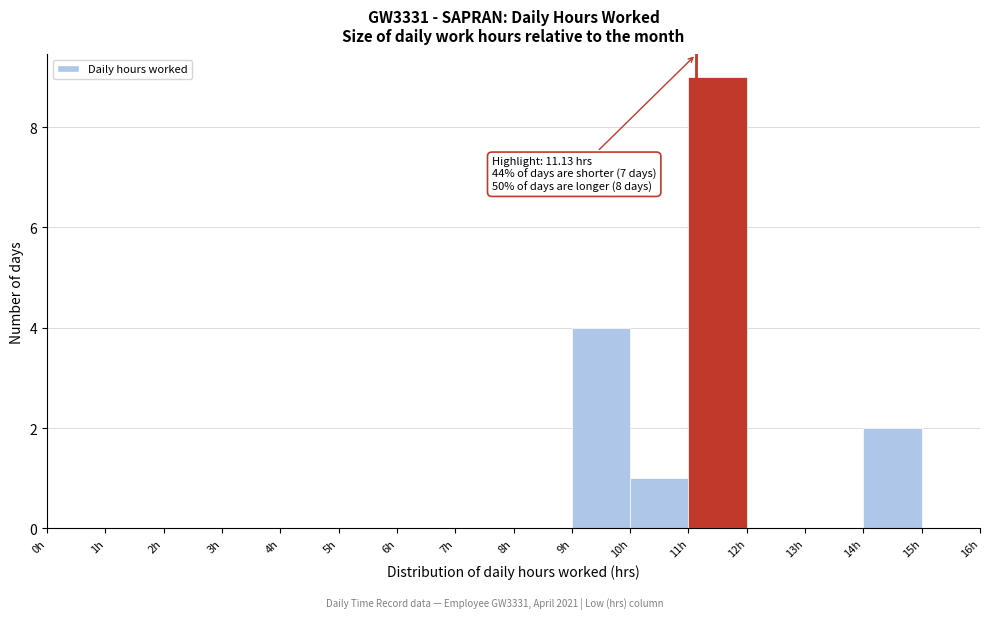

Which range on the x-axis has the tallest bar?

11 to 12